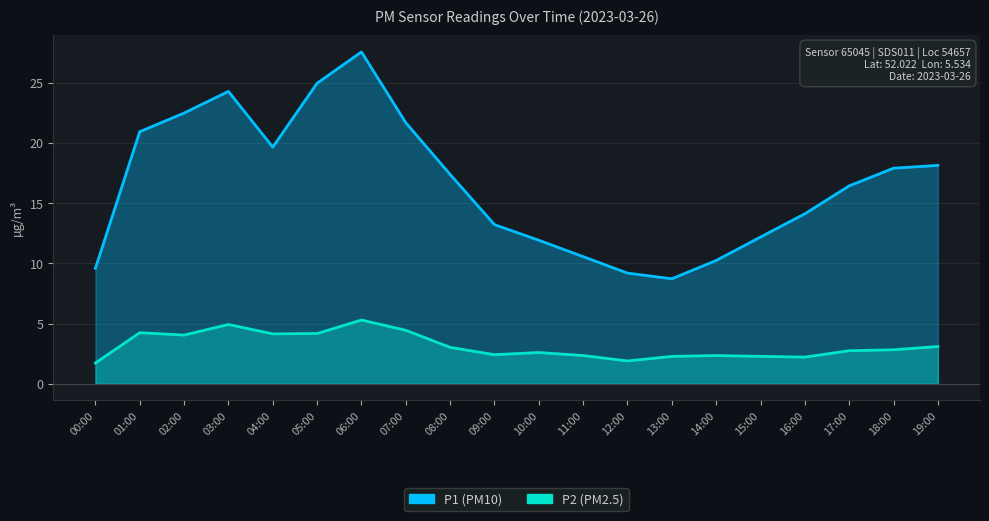

What is the total value across all series at 01:00?

25.2